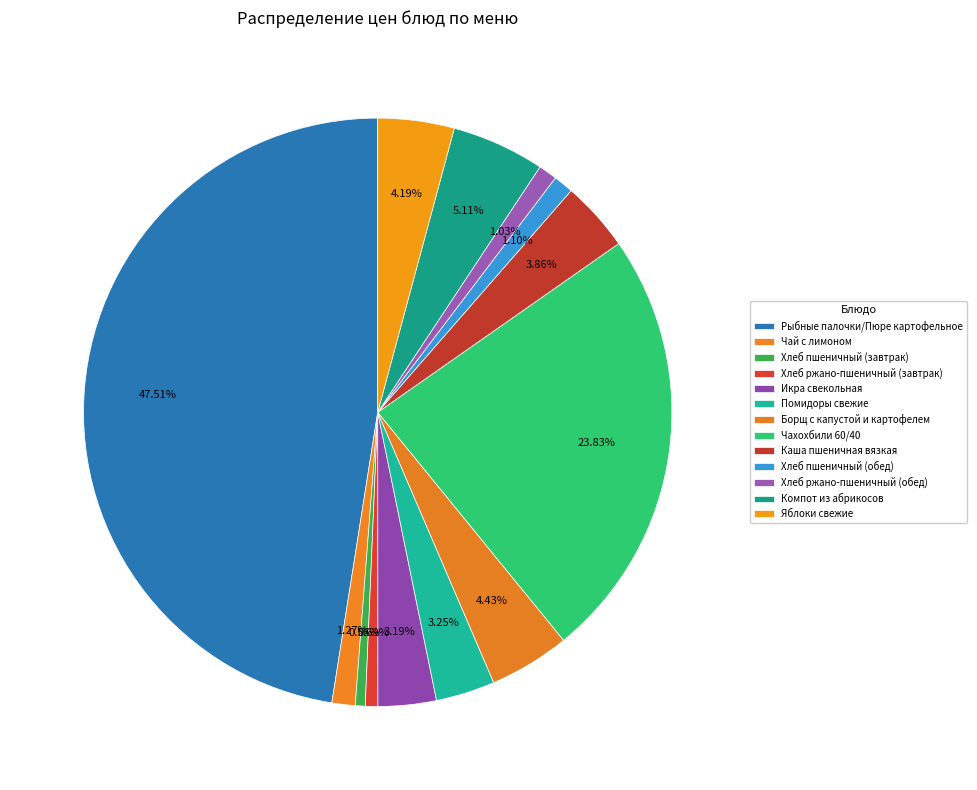

How many segments does this pie chart have?

13